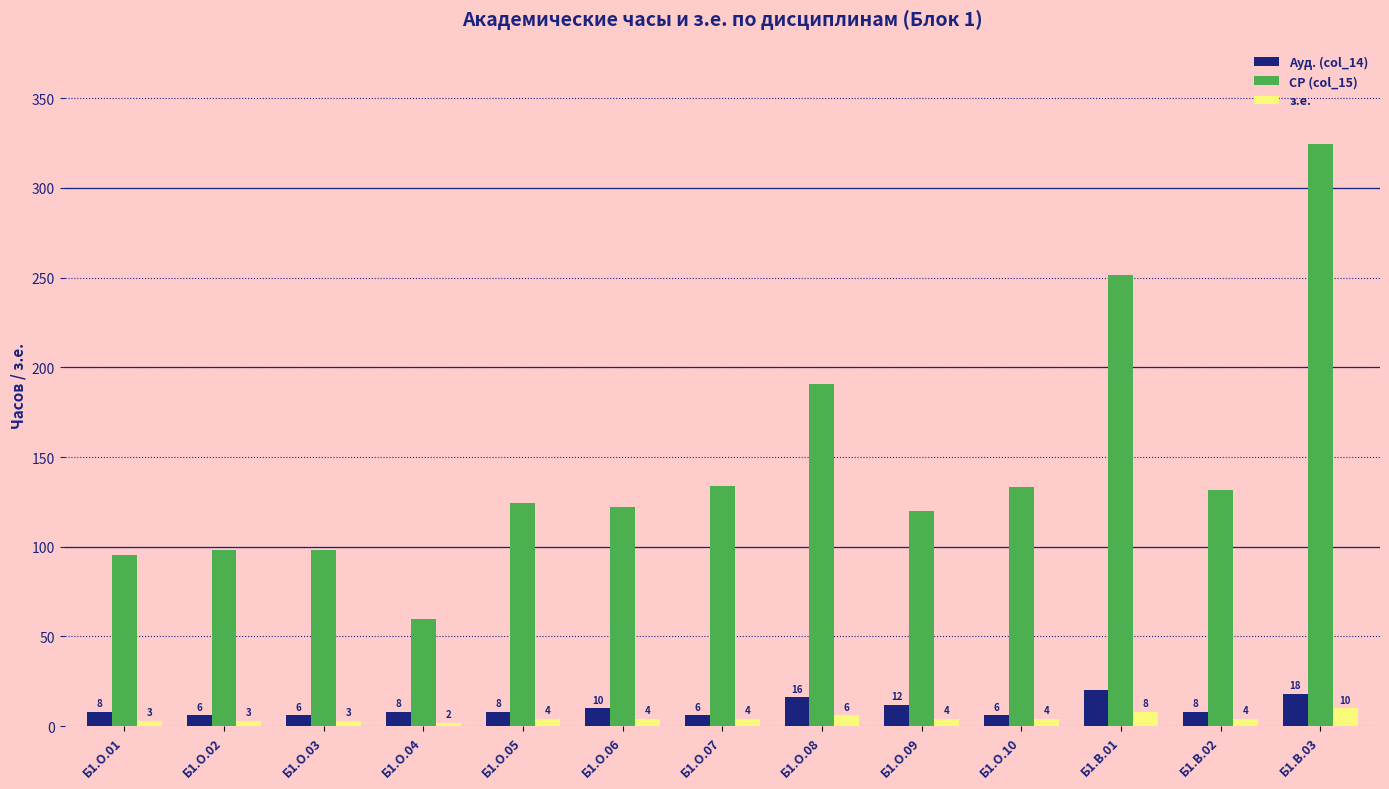

What is the highest value of the з.е. series?

10.0